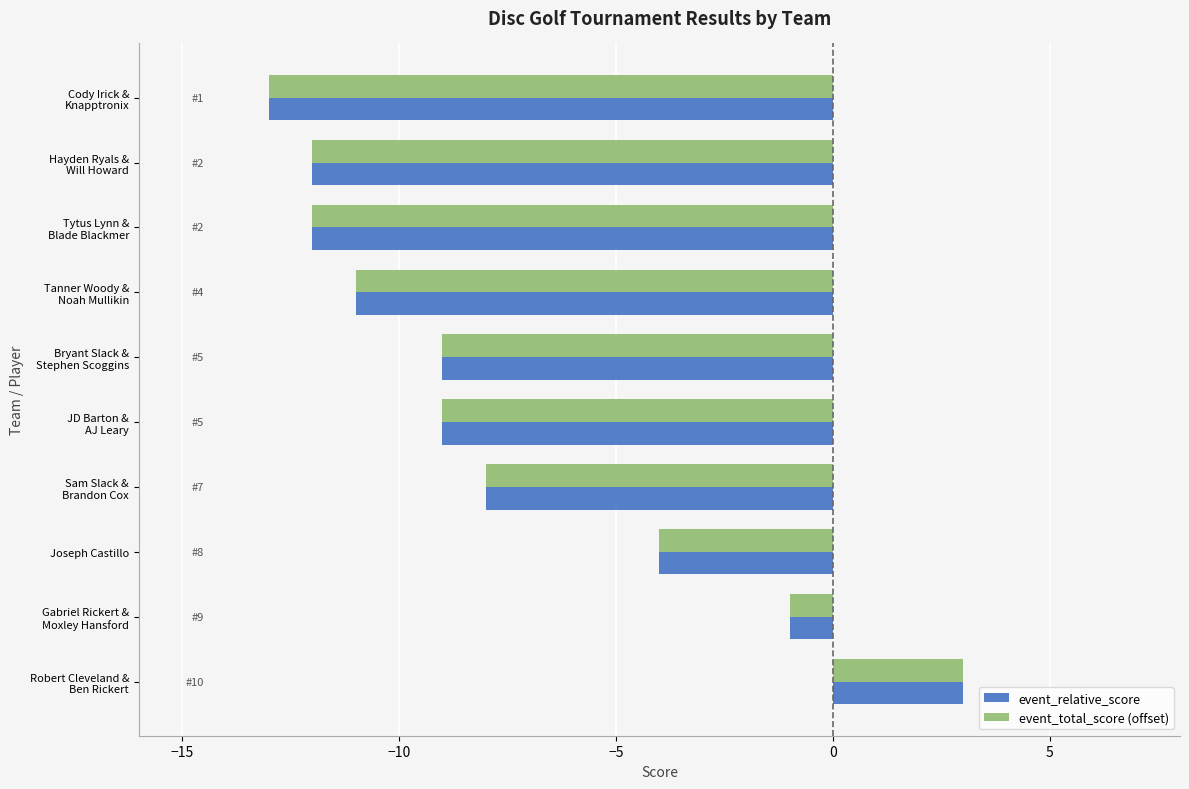

What is the smallest value displayed?

-13